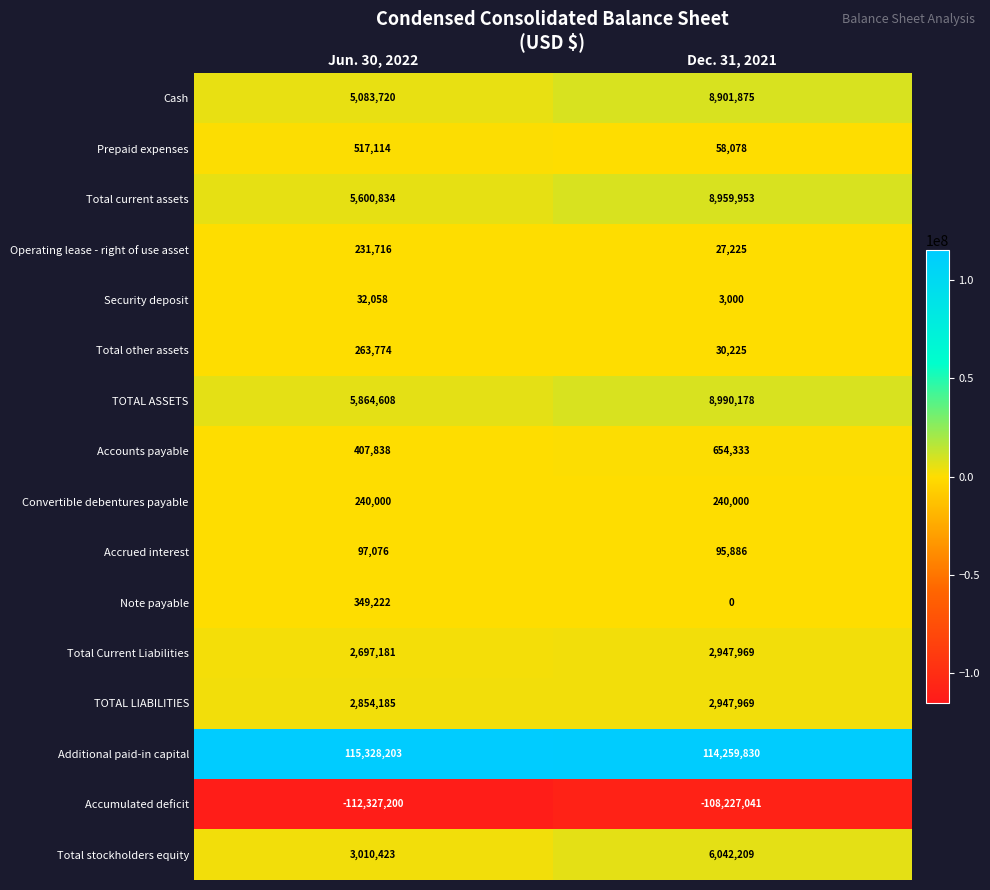

What is the difference between the Total other assets values at Jun. 30, 2022 and Dec. 31, 2021?

233549